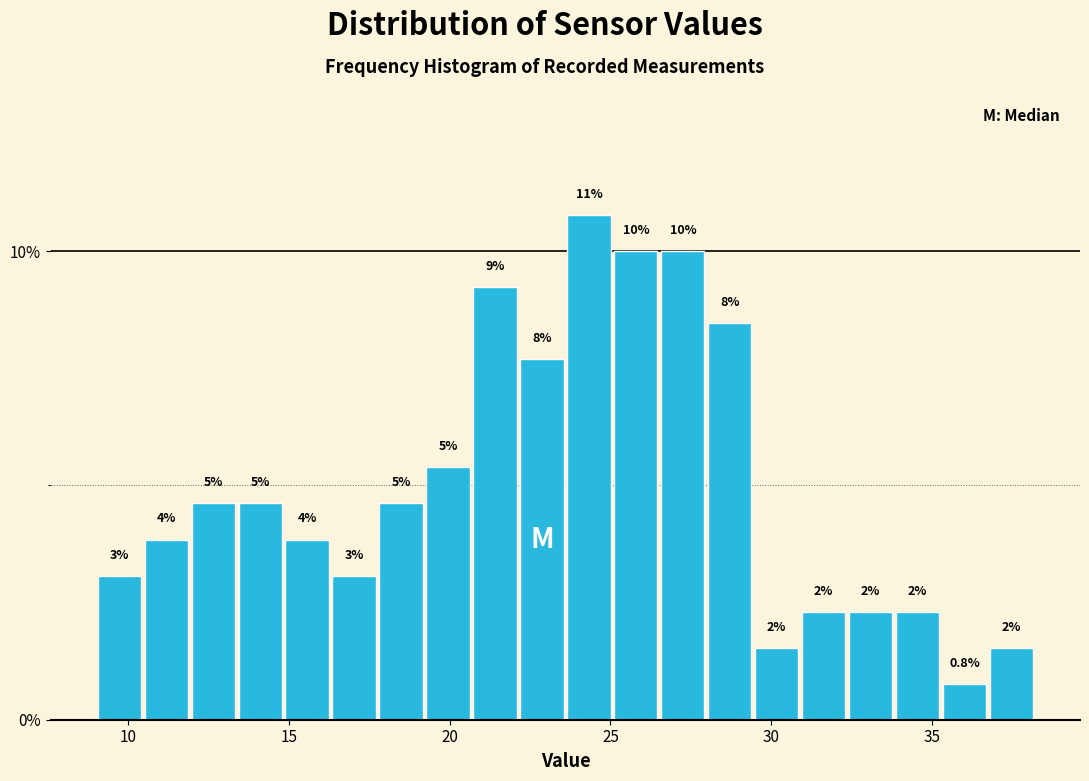

Around what value on the x-axis is the tallest bar? Give the approximate position of its centre, as read against the axis.

24.5